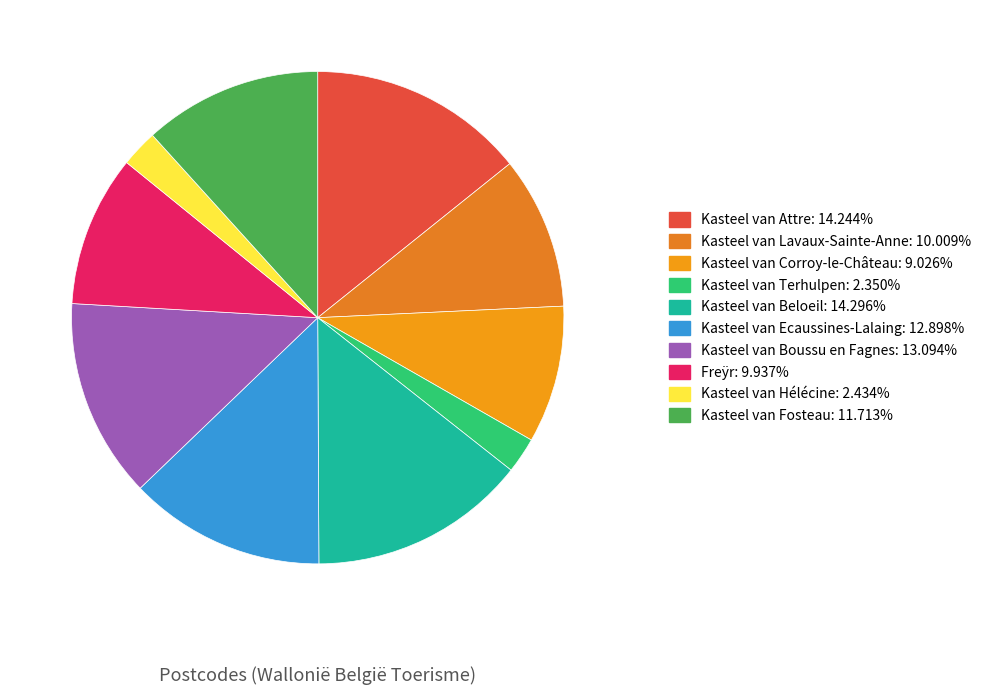

To the nearest percent, what is the difference between the largest and smallest slice percentages?

12%